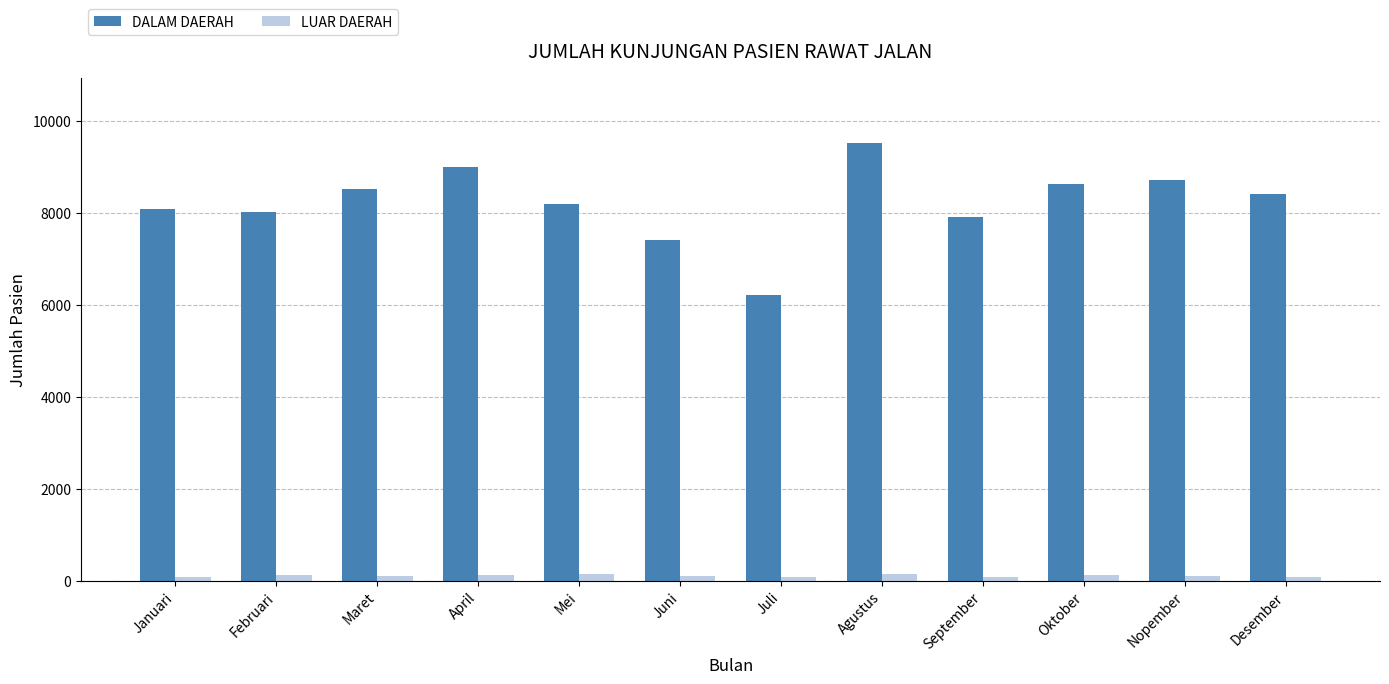

Which category has the highest value in the DALAM DAERAH series?

Agustus